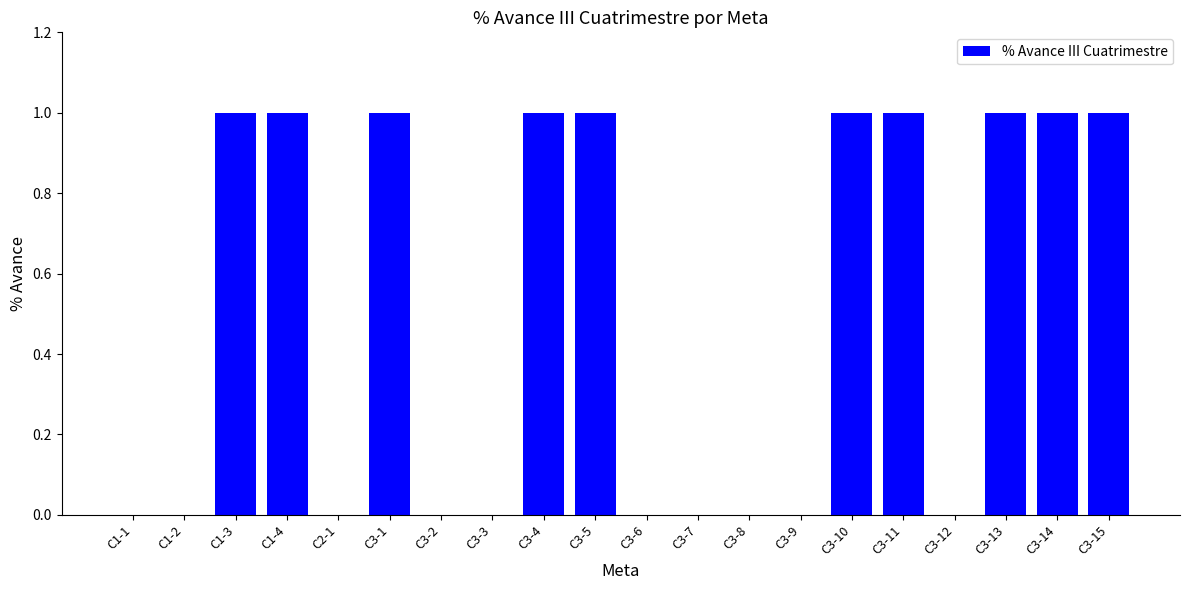

Reading left to right, what are all the values shown in this chart?

C1-1=0	C1-2=0	C1-3=1	C1-4=1	C2-1=0	C3-1=1	C3-2=0	C3-3=0	C3-4=1	C3-5=1	C3-6=0	C3-7=0	C3-8=0	C3-9=0	C3-10=1	C3-11=1	C3-12=0	C3-13=1	C3-14=1	C3-15=1